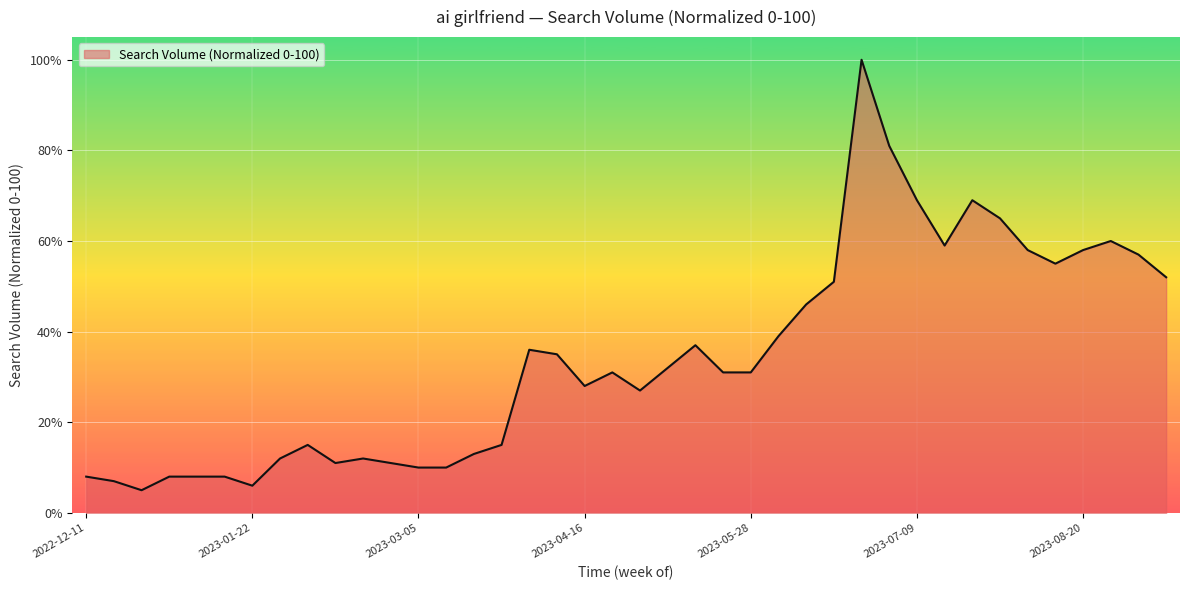

What is the smallest value displayed?

5